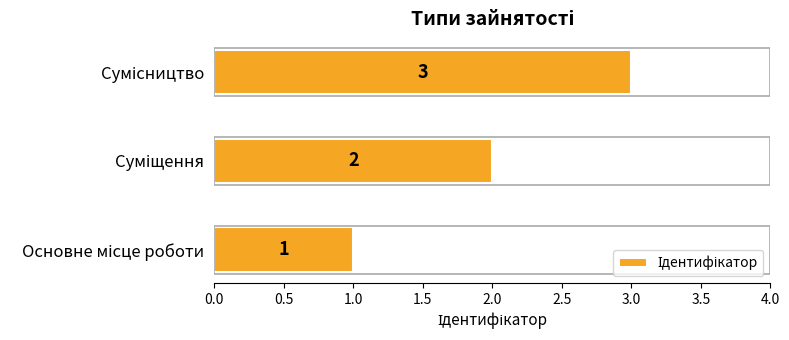

What is the greatest value displayed?

3